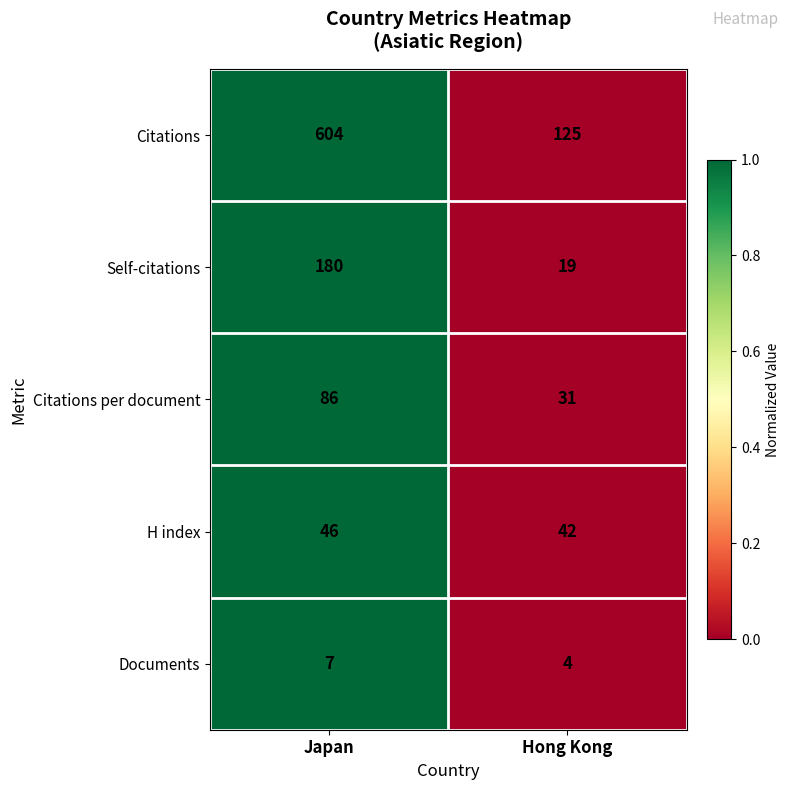

Which series has the widest spread of values?

Citations